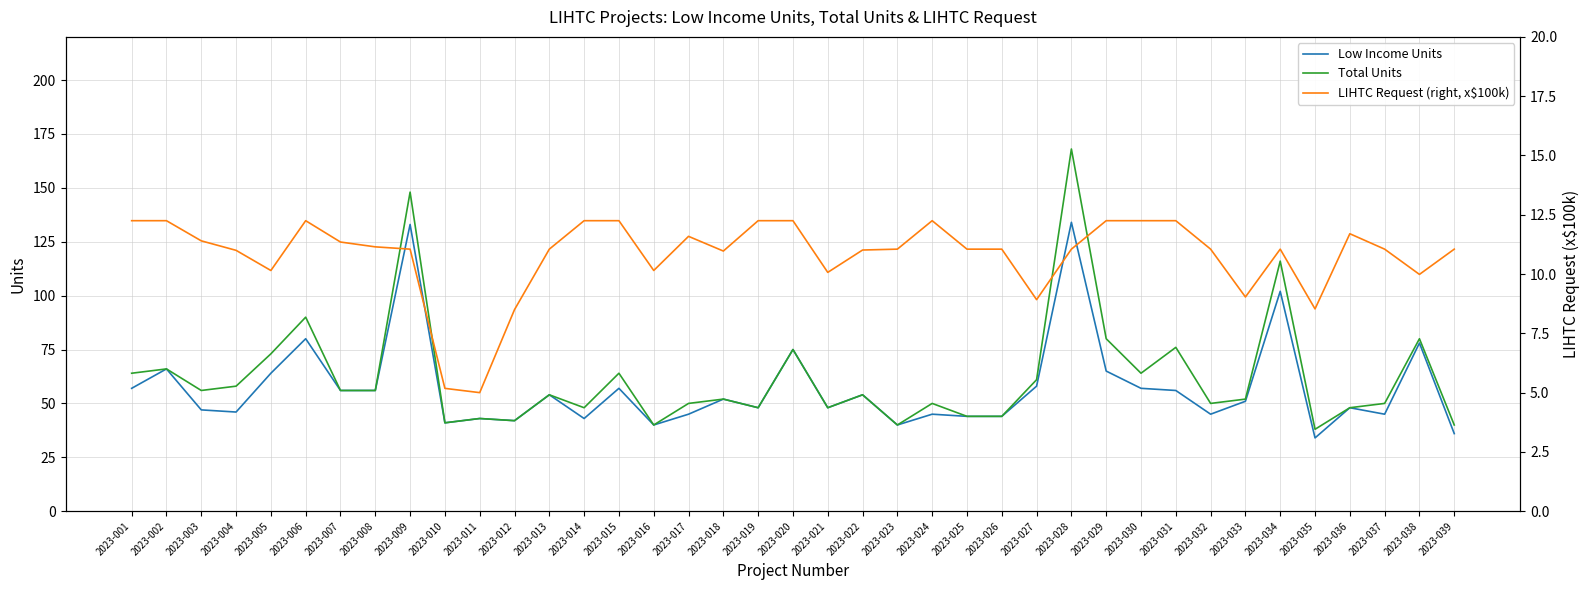

What is the spread (max minus min) of values at 2023-037?

39.0